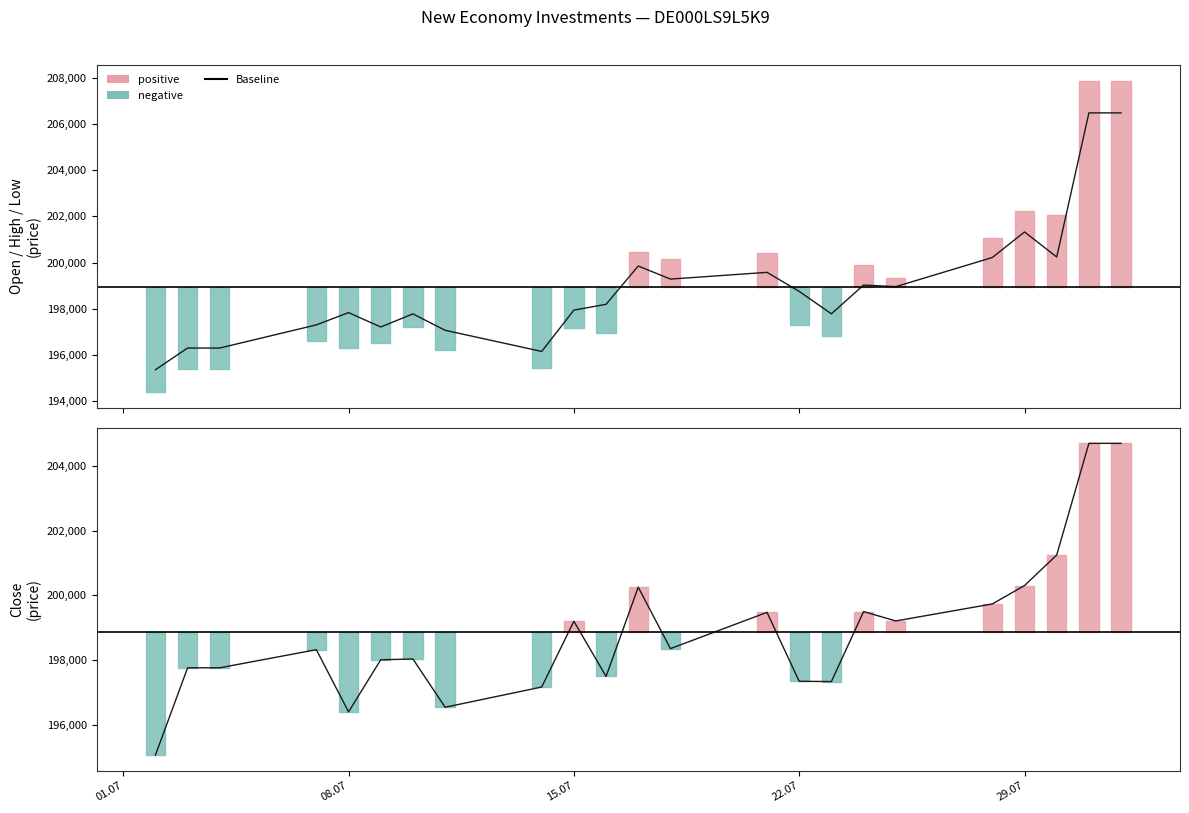

Where does the Close series first go above 198315?

15.07